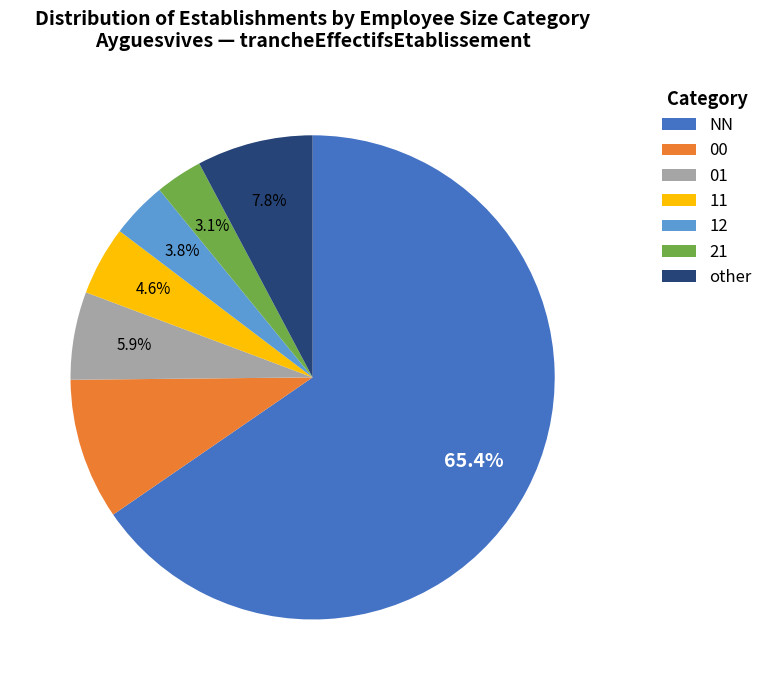

Which category has the smallest portion of the pie?

21